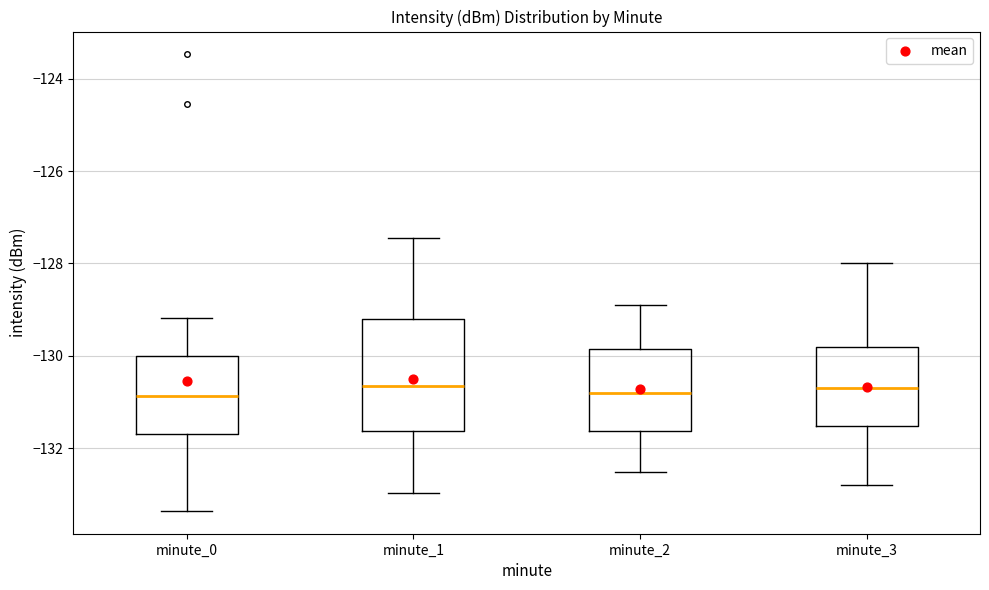

Reading left to right, transcribe this box plot: for each box, give where its median line is, the range the box spans, and where its two whiskers end, as read against the y-axis. The values are not printed on the chart, so give them approximately, as read against the axis.

minute_0: median -130.8, box -131.6 to -130.0, whiskers -133.4 to -129.2
minute_1: median -130.6, box -131.6 to -129.2, whiskers -133.0 to -127.4
minute_2: median -130.8, box -131.6 to -129.8, whiskers -132.4 to -128.8
minute_3: median -130.6, box -131.6 to -129.8, whiskers -132.8 to -128.0